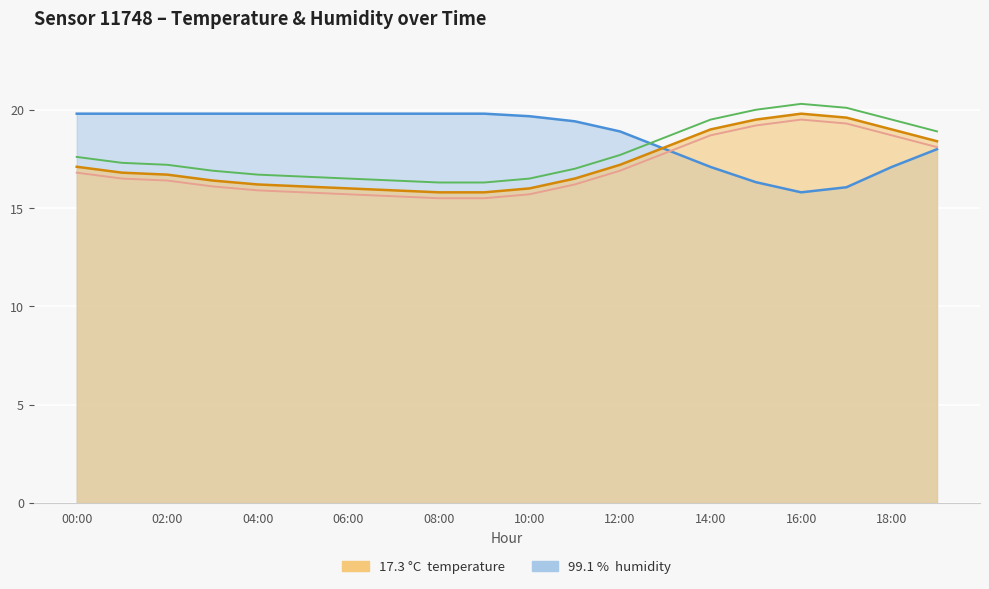

Where do humidity and temperature first cross each other?

12:00 and 13:00